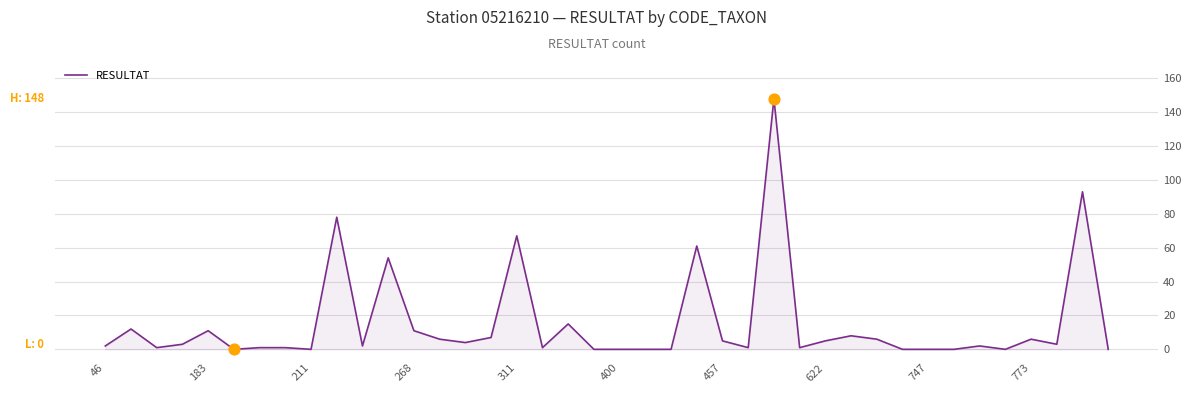

What is the maximum value shown in the chart?

148